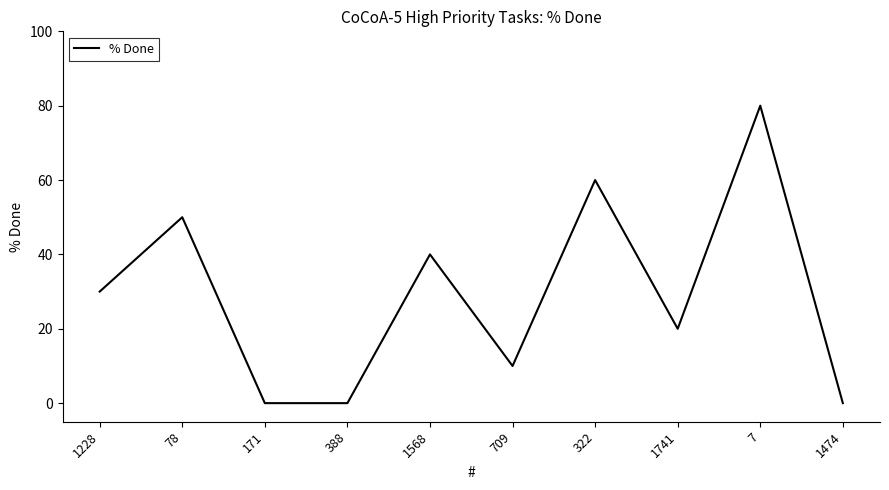

Reading right to left, transcribe all the data shown in this chart.

1474=0	7=80	1741=20	322=60	709=10	1568=40	388=0	171=0	78=50	1228=30